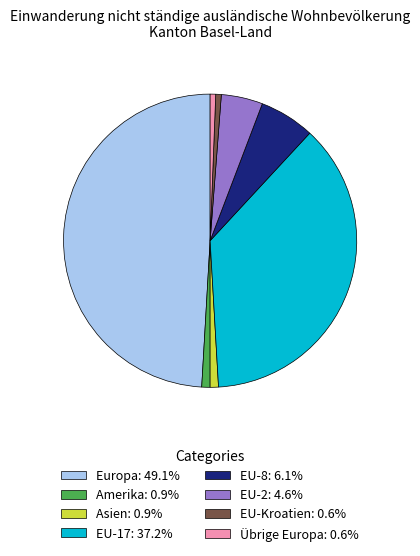

How many slices are in this pie chart?

8